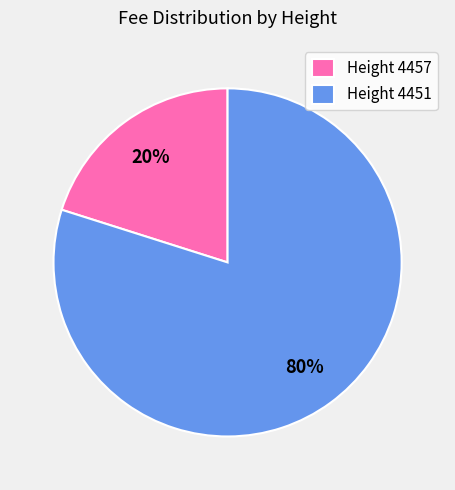

Which has a higher value, Height 4451 or Height 4457?

Height 4451